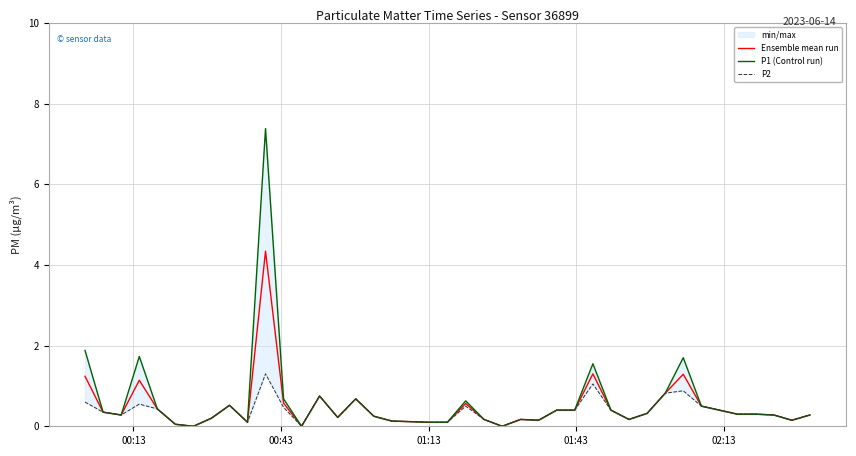

How many values in the Ensemble mean run series exceed 0?

37